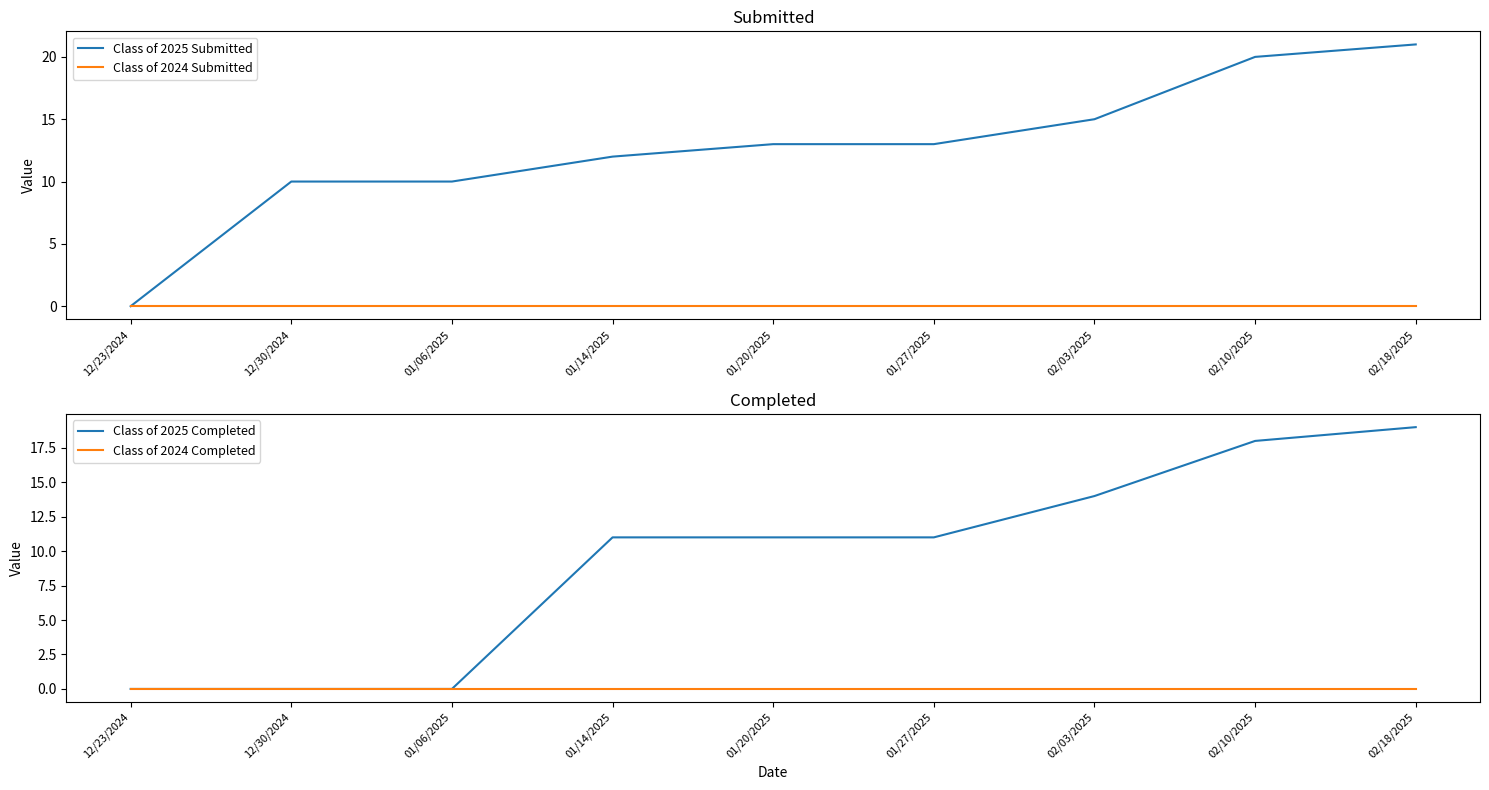

At which category does the chart reach its peak across all series?

02/18/2025